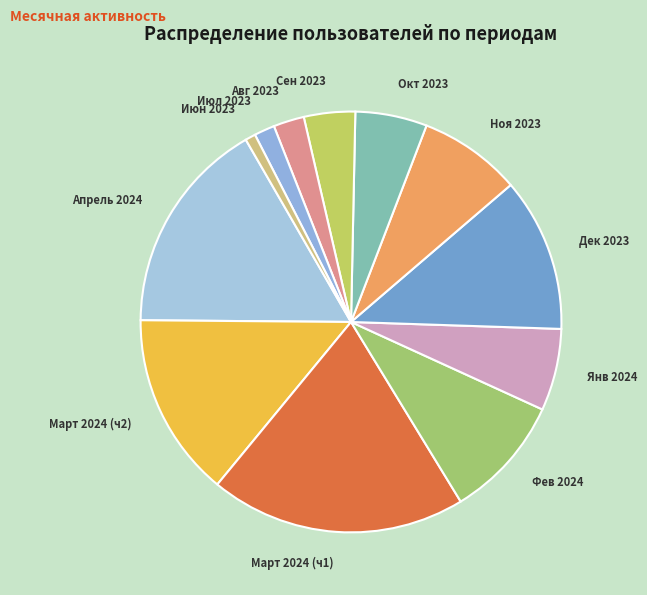

Rank the categories by value from highest to lowest.

Март 2024 (ч1), Апрель 2024, Март 2024 (ч2), Дек 2023, Фев 2024, Ноя 2023, Янв 2024, Окт 2023, Сен 2023, Авг 2023, Июл 2023, Июн 2023